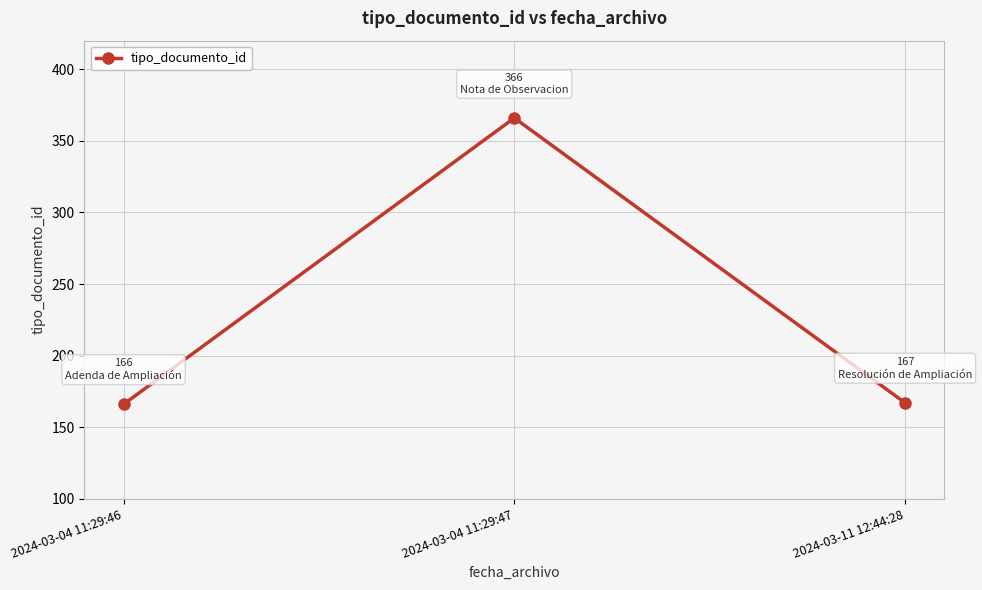

How many values are below 167?

1